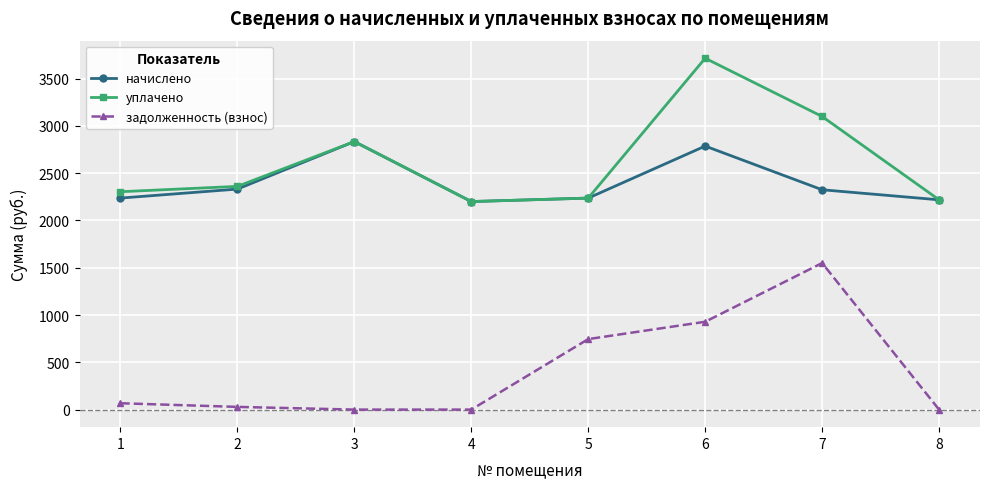

Count the number of data series in this chart.

3